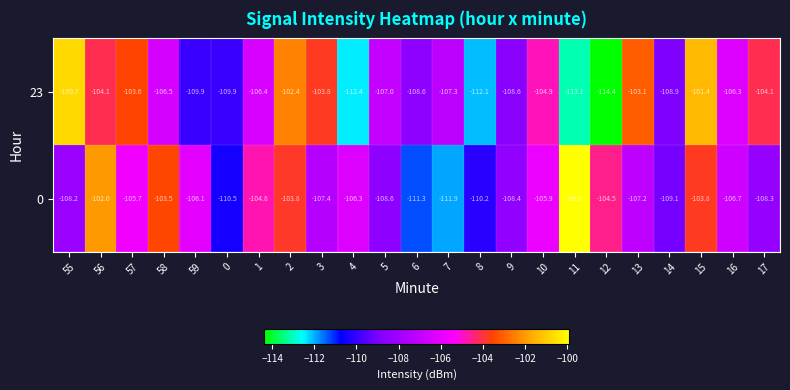

Which label corresponds to the smallest value in the chart?

12